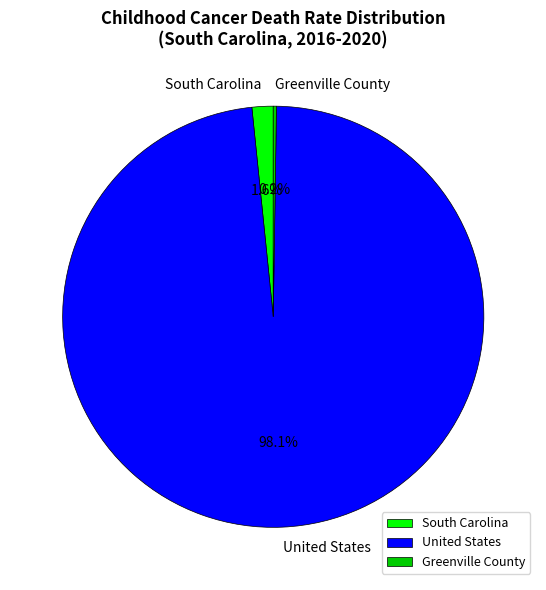

Between South Carolina and United States, which is larger?

United States